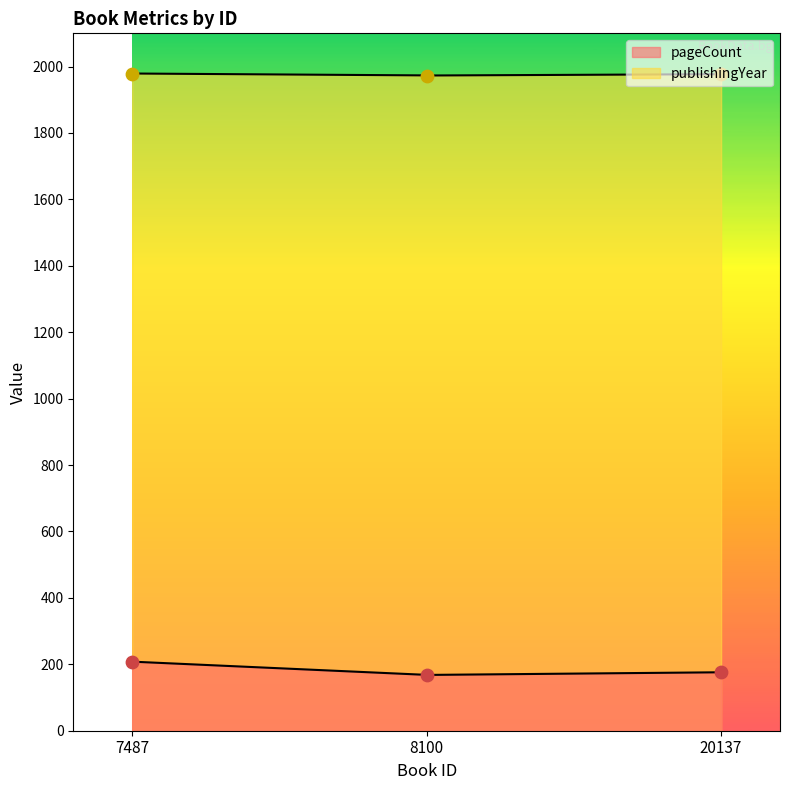

What are all the series names shown in the legend?

pageCount, publishingYear